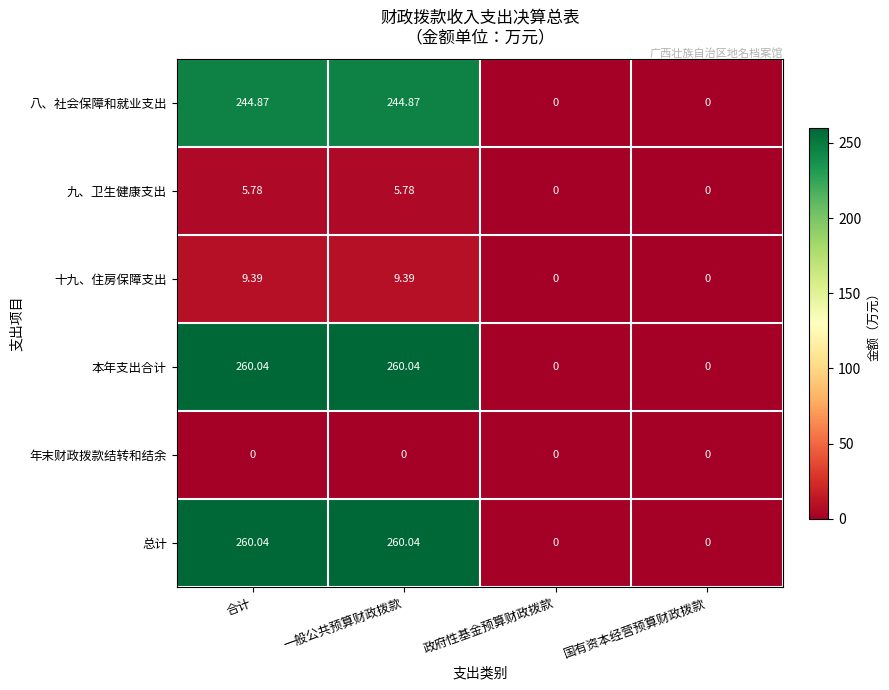

At which label does 八、社会保障和就业支出 first exceed 244?

合计